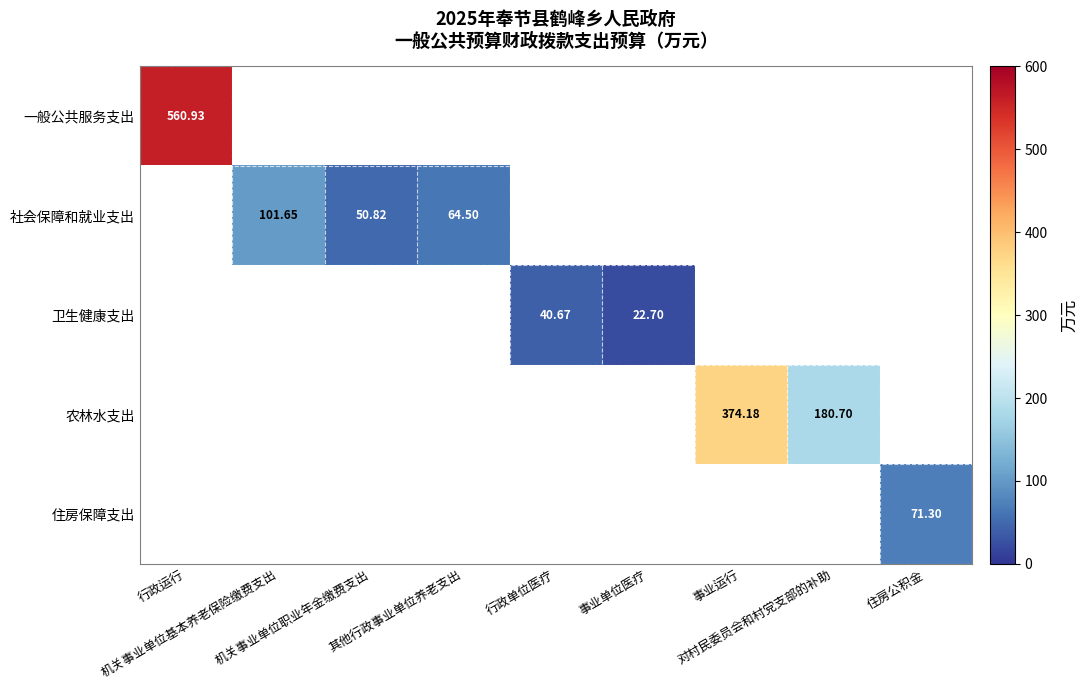

The 卫生健康支出 series shows 40.7 at 行政单位医疗. True or false?

True